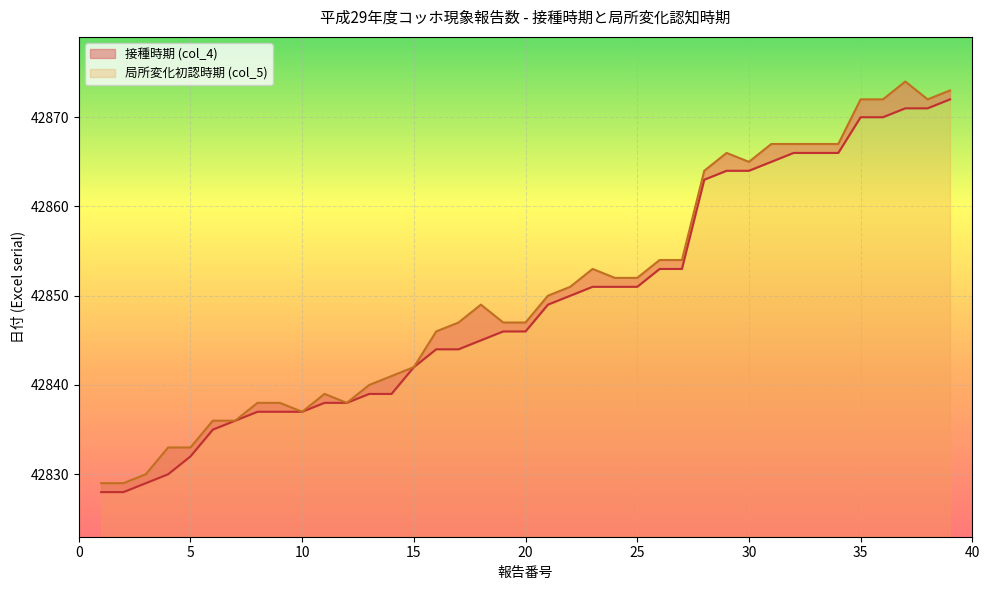

What is the spread (max minus min) of values at 2?

1